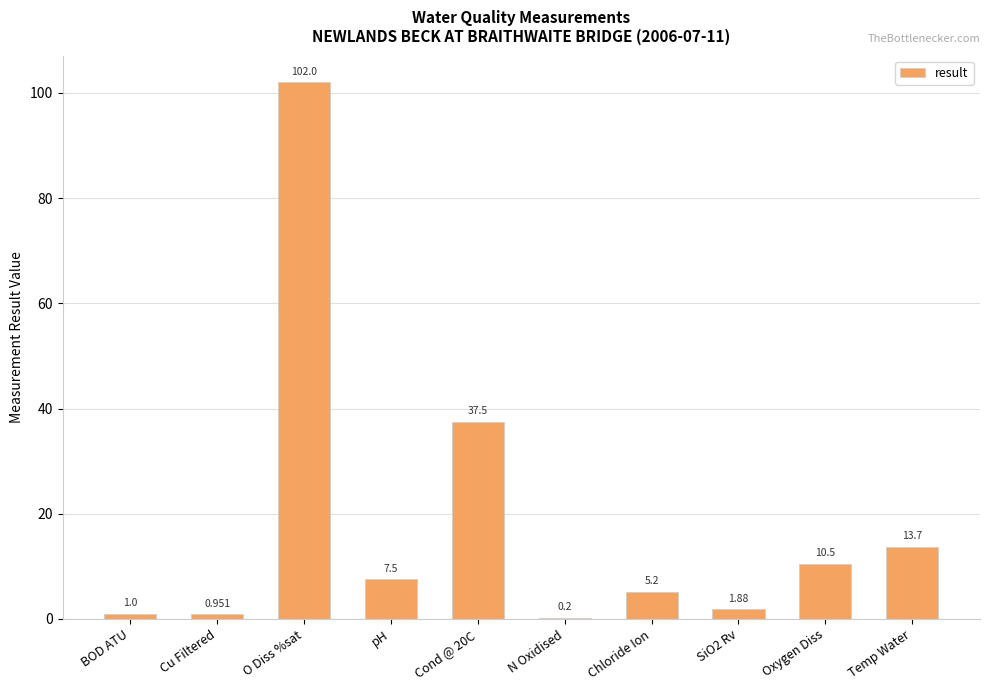

Which has a higher value, BOD ATU or N Oxidised?

BOD ATU